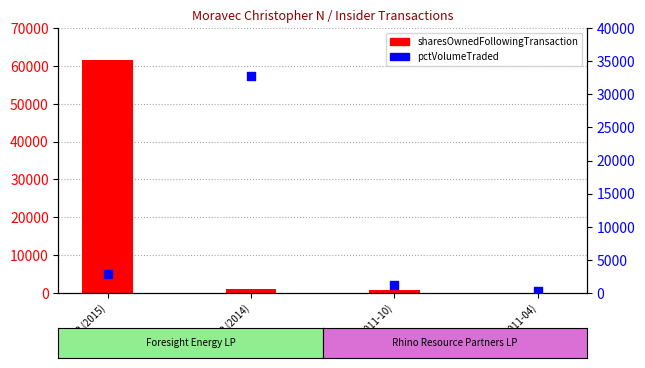

At which category is the sum across all series the highest?

FELP (2015)